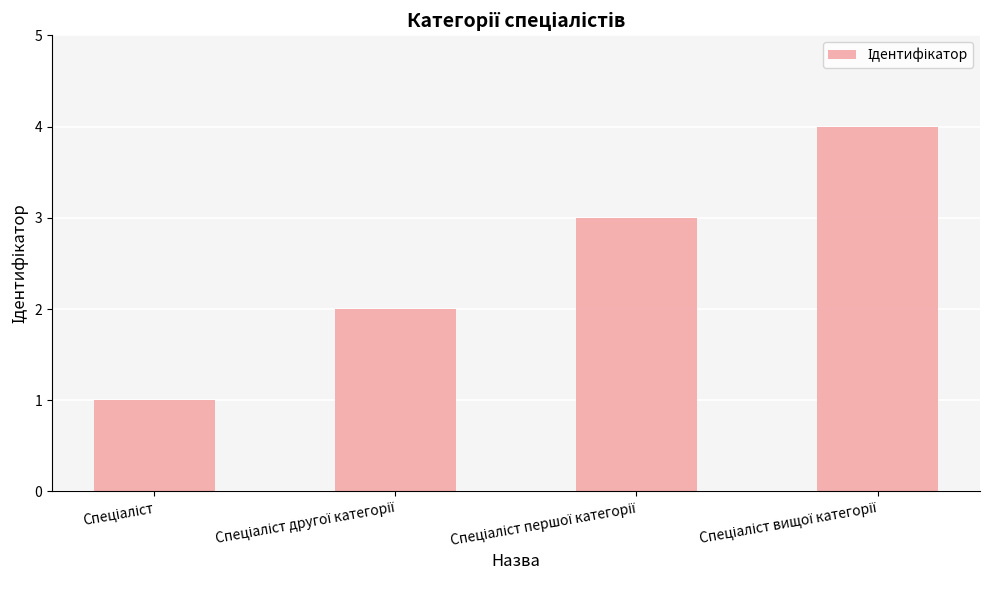

How many values are below 3?

2